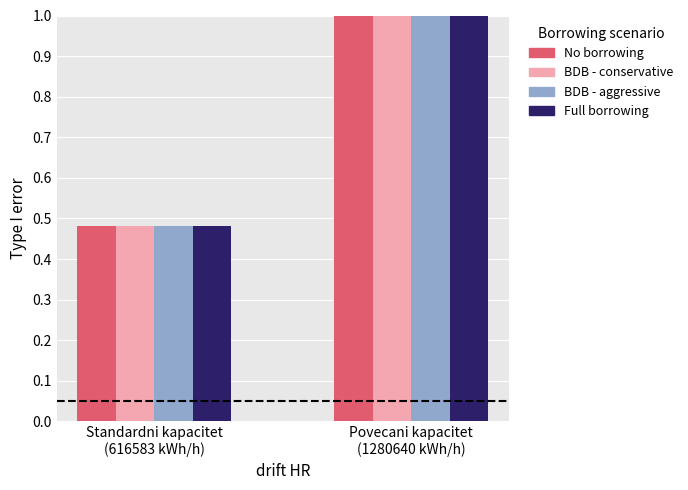

What is the maximum value shown in the chart?

1.0